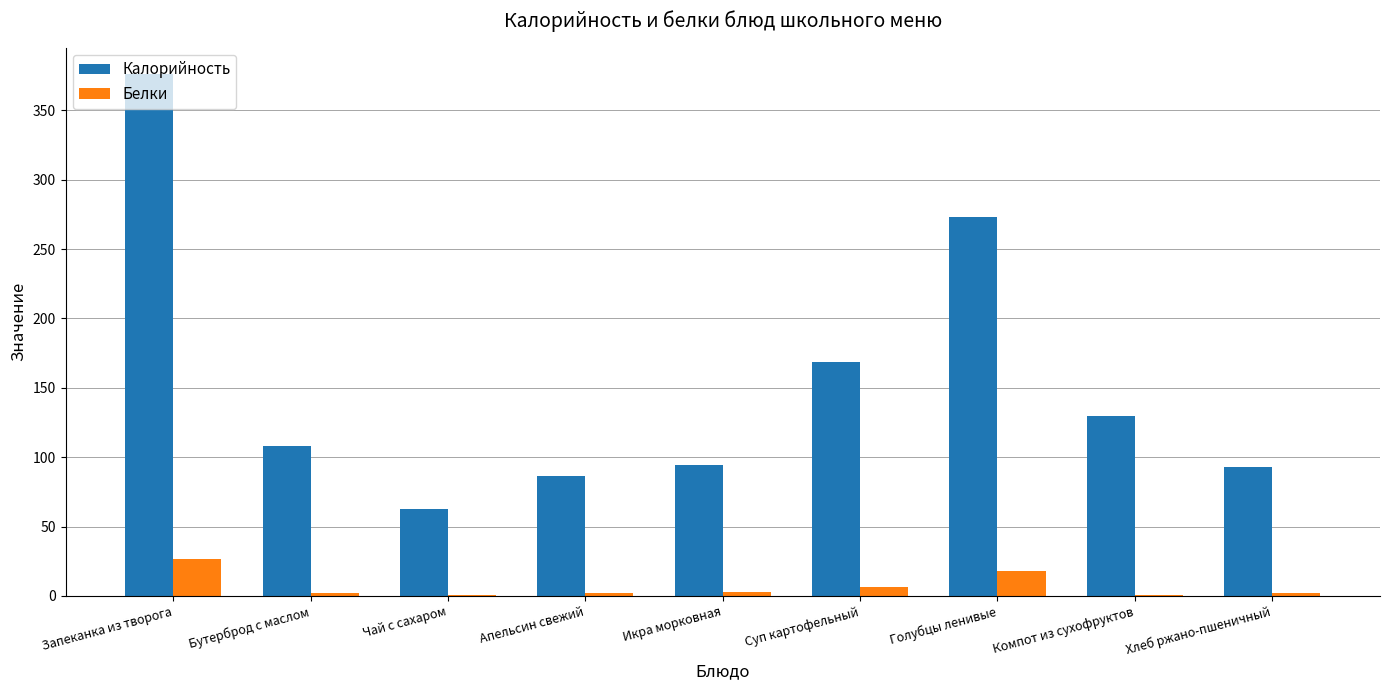

Is the value of Белки at Компот из сухофруктов greater than the value of Калорийность at Хлеб ржано-пшеничный?

No